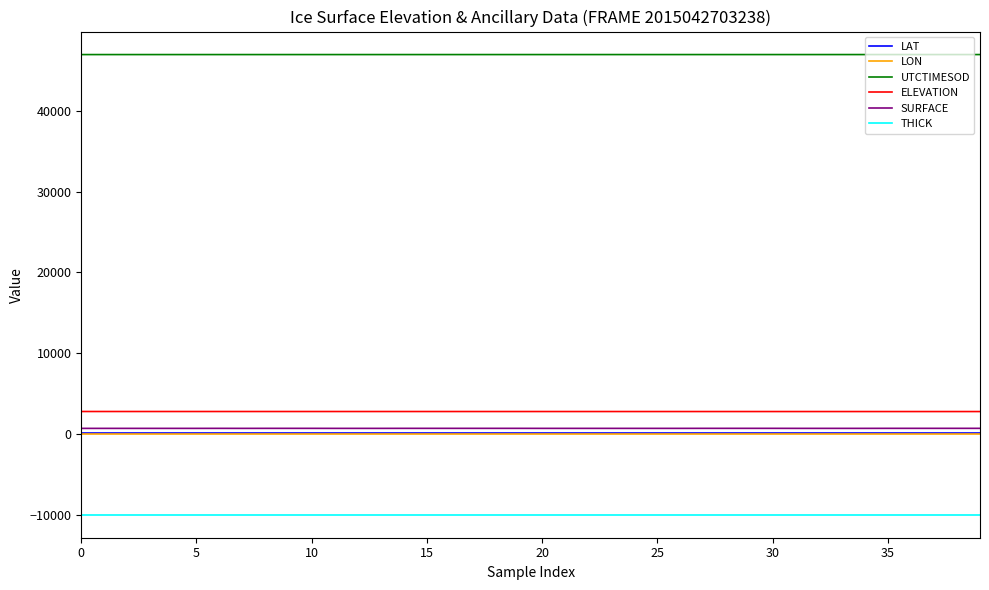

What is the maximum value for ELEVATION?

2775.3